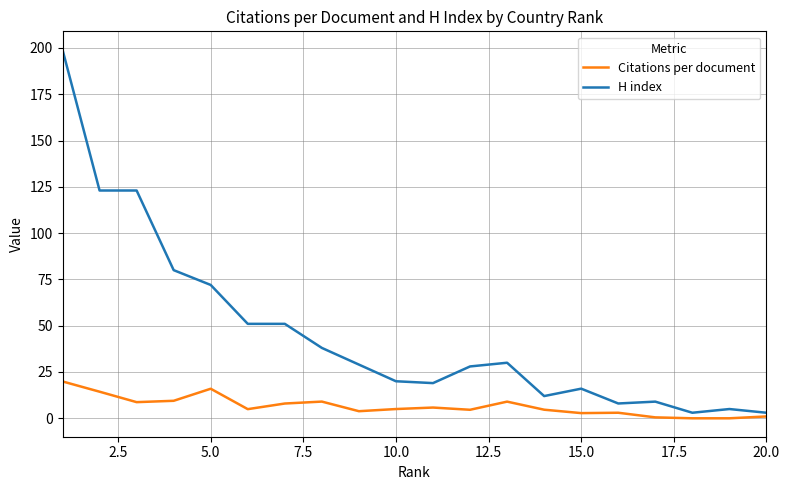

Which series has the largest total across all categories?

H index